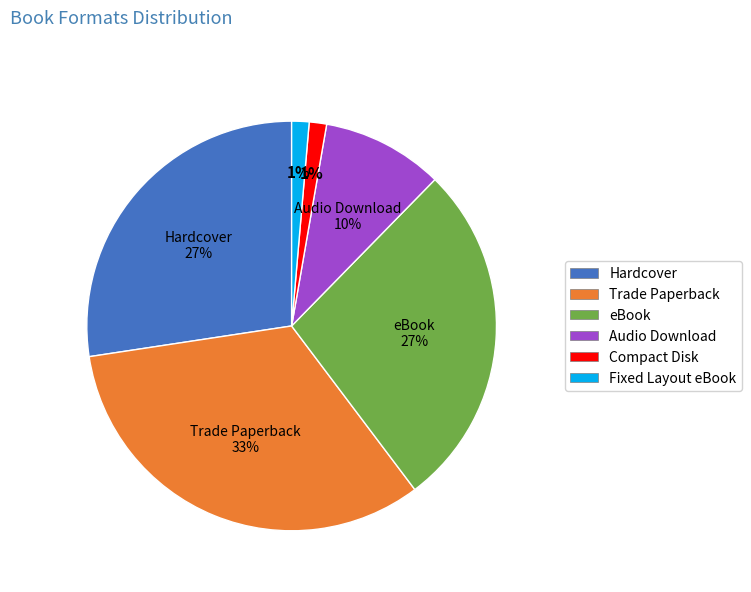

Is there a majority slice in this chart?

No